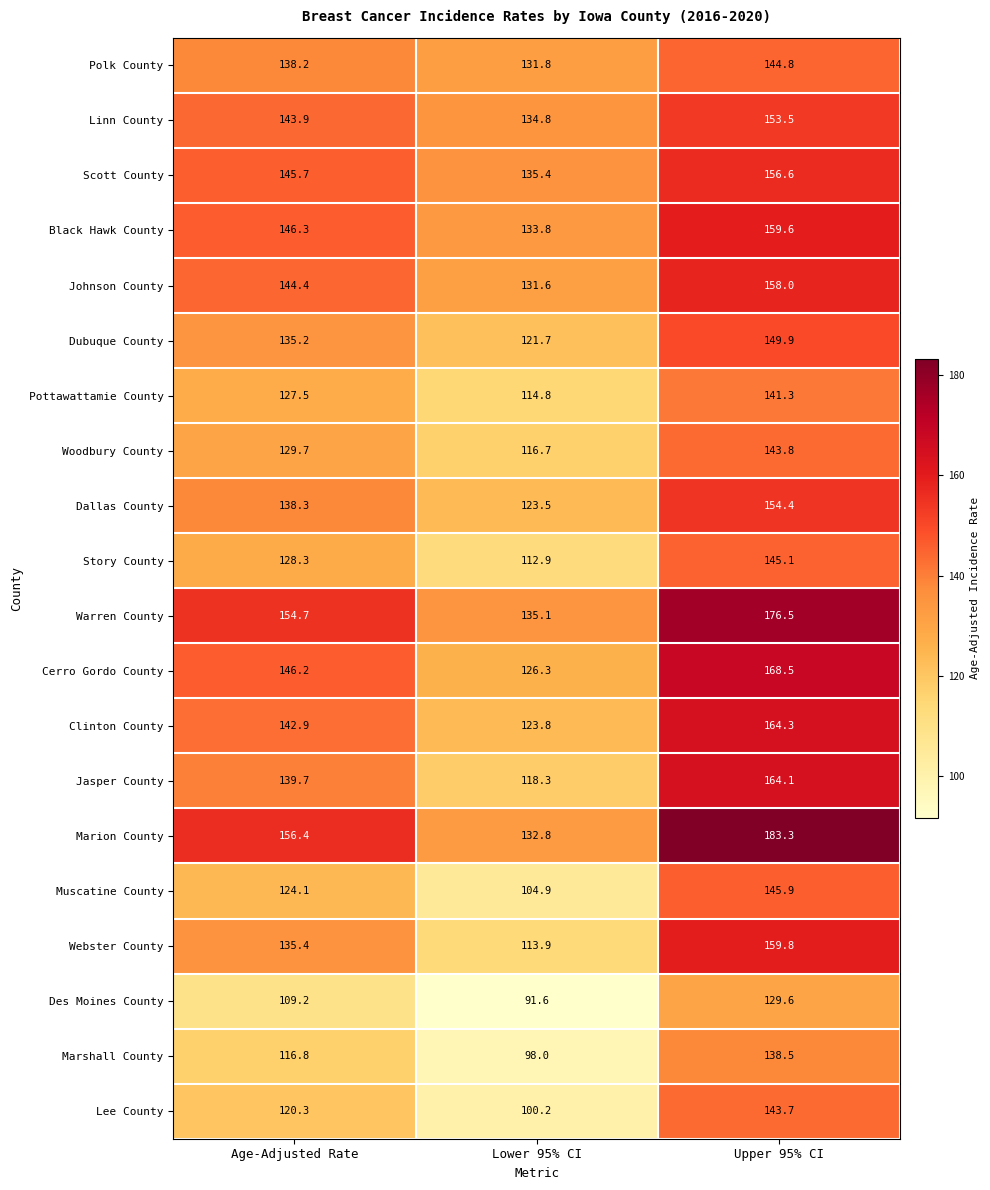

True or false: Jasper County has a value of 159.3 at Lower 95% CI.

False